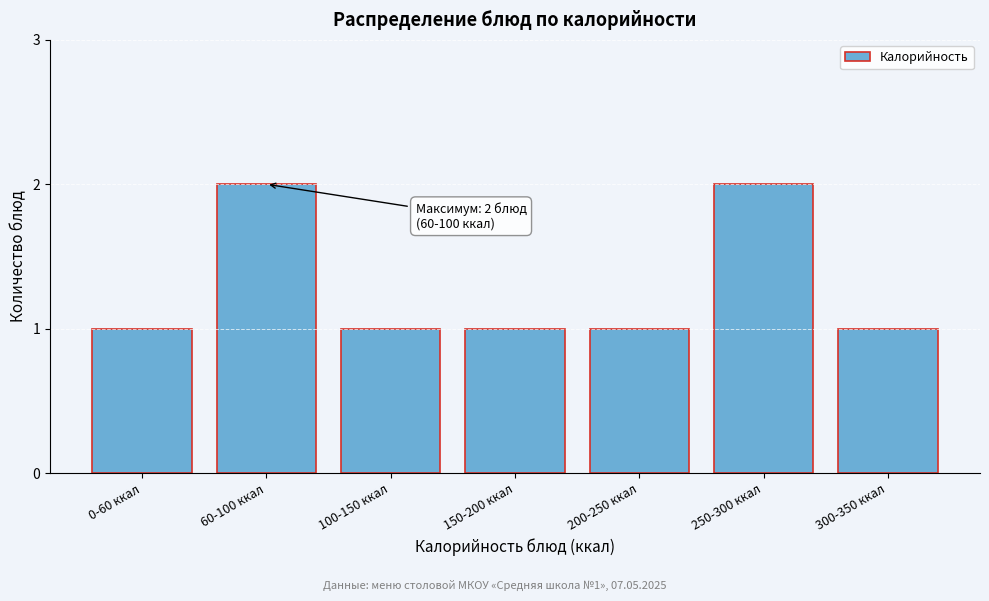

Reading right to left, extract all data points from this chart.

300-350 ккал=1	250-300 ккал=2	200-250 ккал=1	150-200 ккал=1	100-150 ккал=1	60-100 ккал=2	0-60 ккал=1